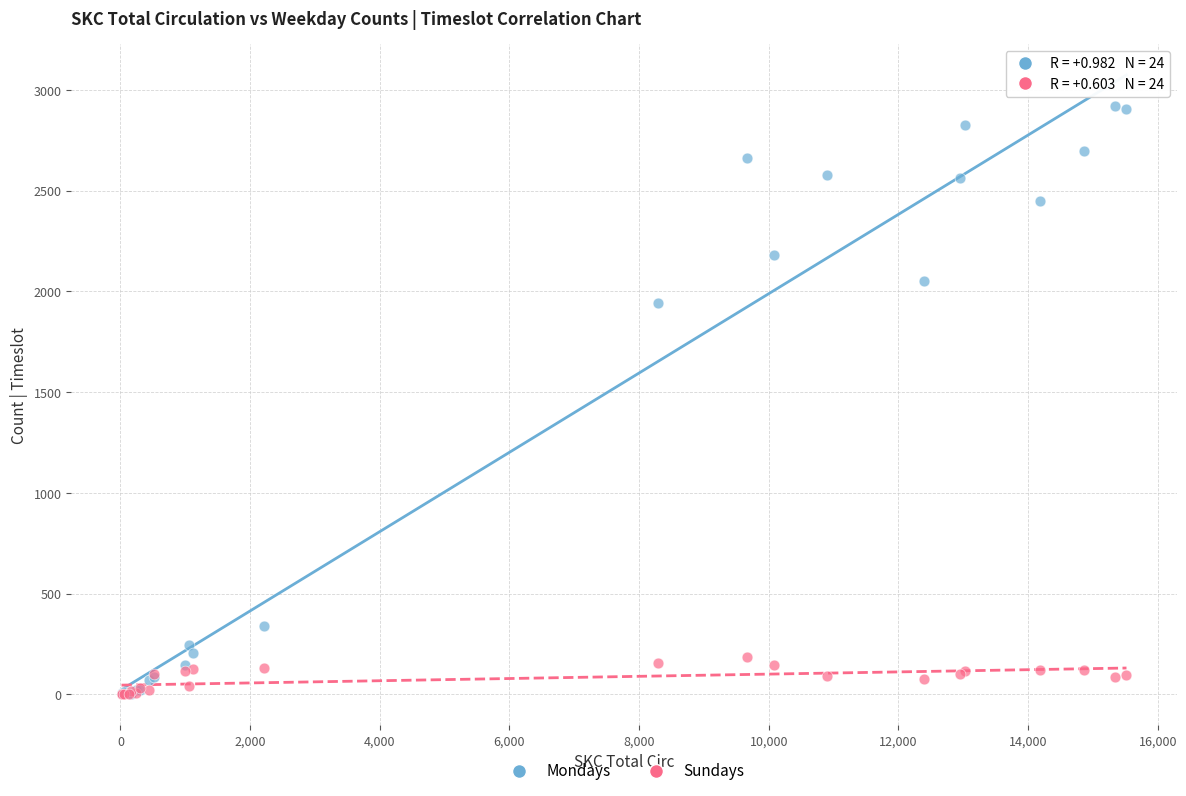

Across all series, what Y value is closest to 1459?

1942